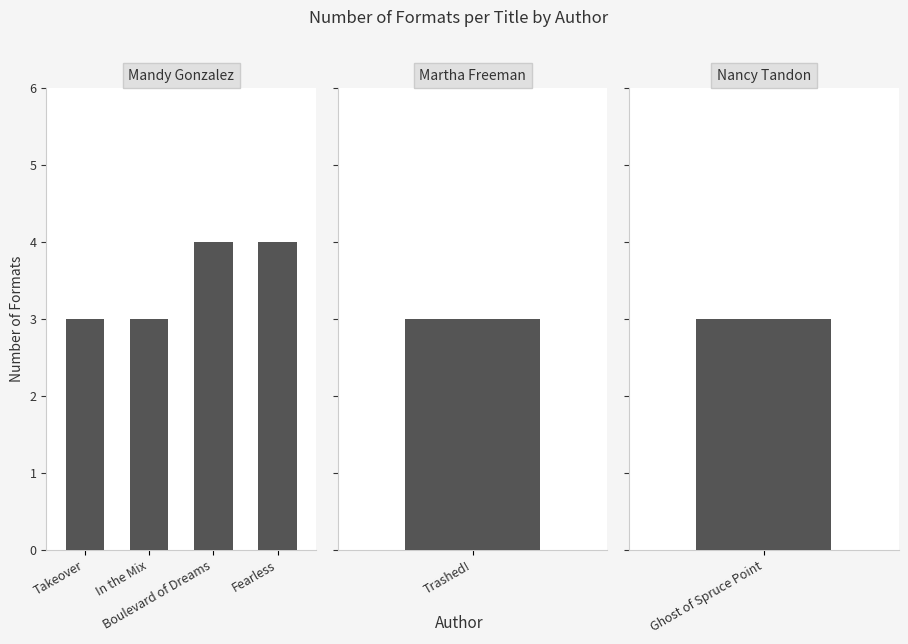

The value at Boulevard of Dreams is 1. True or false?

False